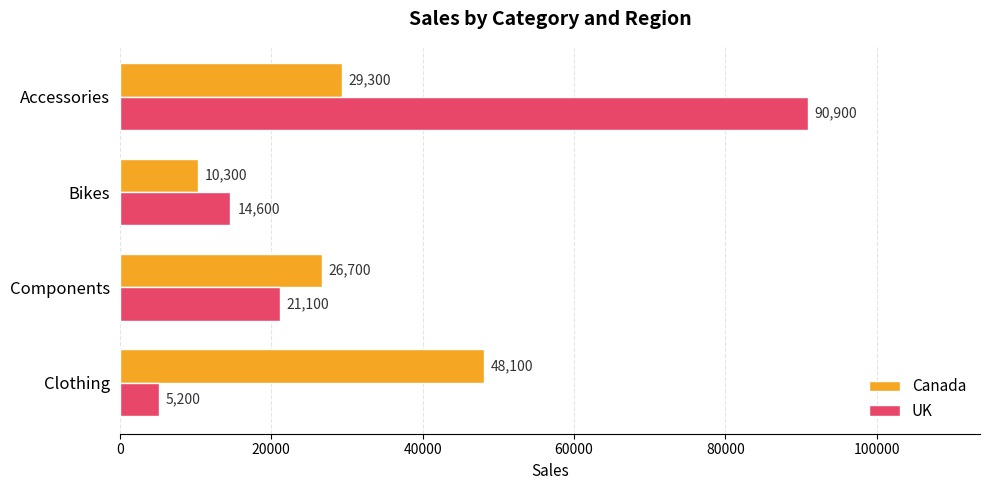

What is the difference between the maximum and minimum values in the Canada series?

37800